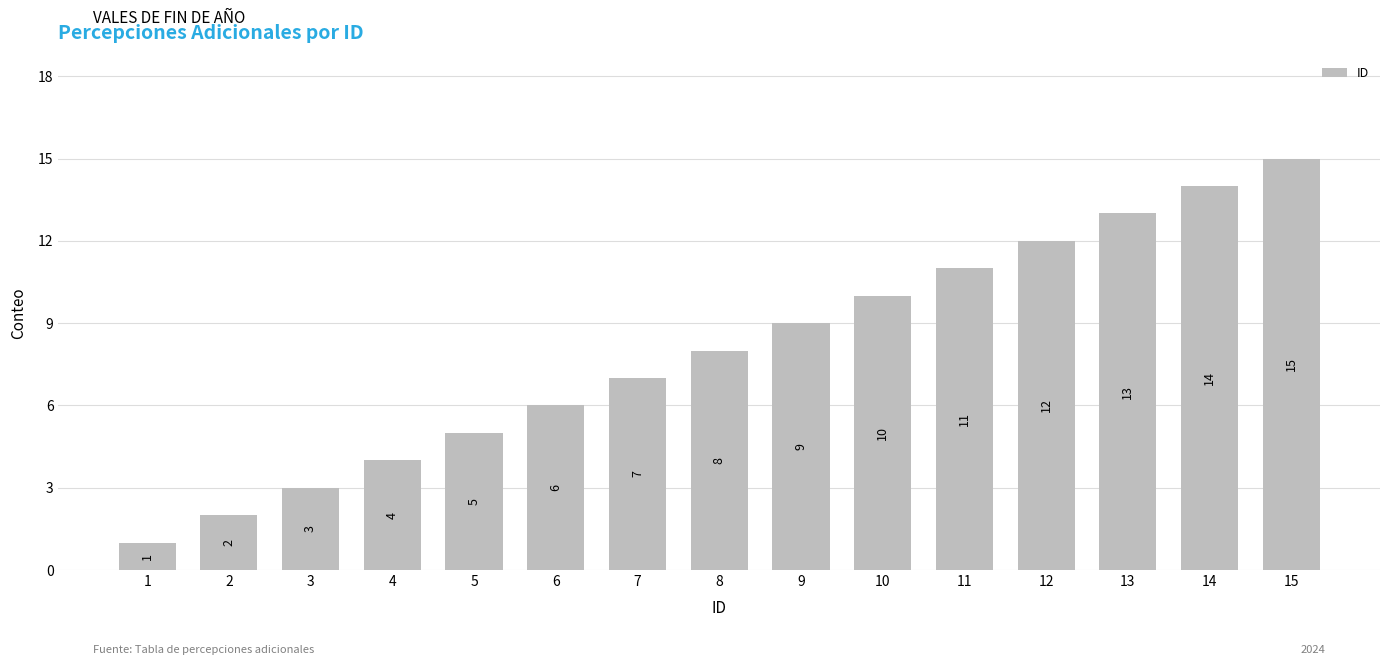

What is the change in value from 9 to 12?

+3